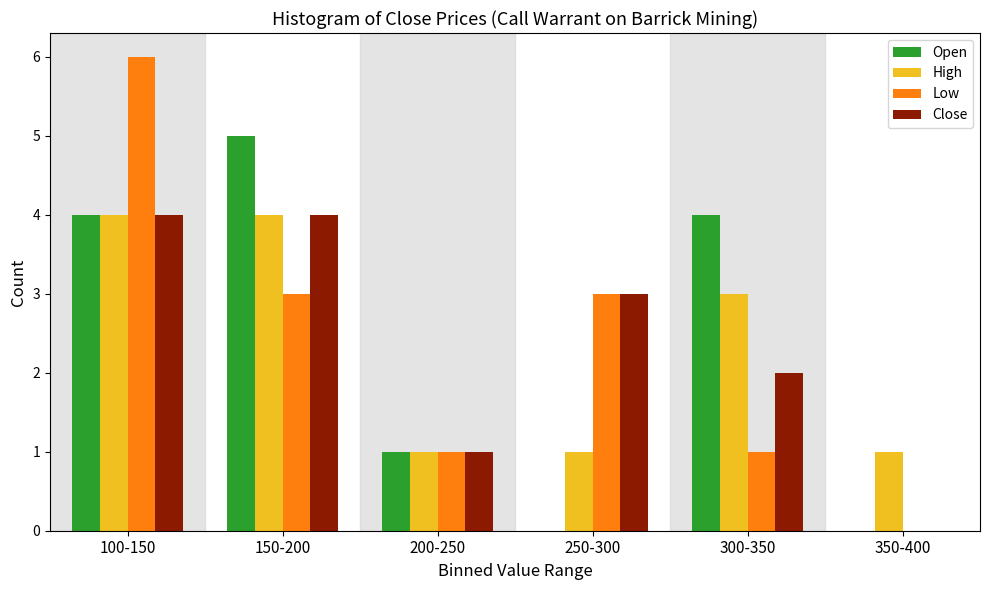

Reading left to right, list all the values displayed in this chart.

Open: 100-150=4	150-200=5	200-250=1	250-300=0	300-350=4	350-400=0
High: 100-150=4	150-200=4	200-250=1	250-300=1	300-350=3	350-400=1
Low: 100-150=6	150-200=3	200-250=1	250-300=3	300-350=1	350-400=0
Close: 100-150=4	150-200=4	200-250=1	250-300=3	300-350=2	350-400=0